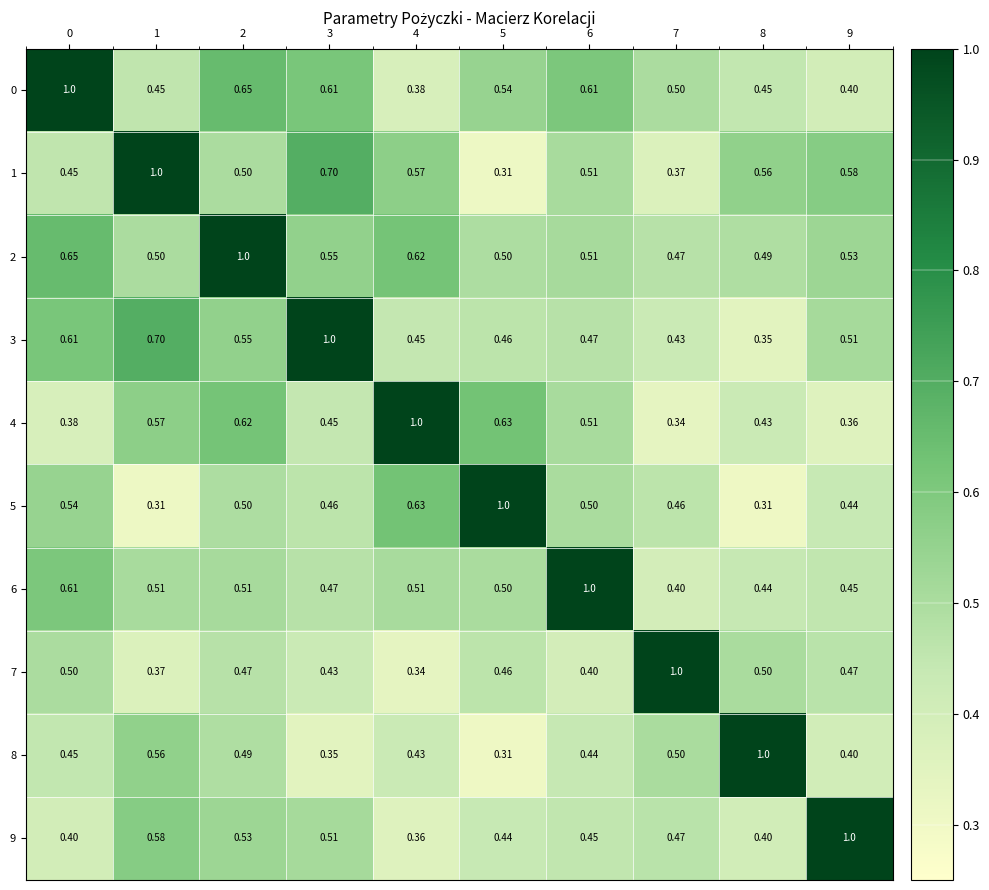

At how many categories does at least one series exceed 0?

10